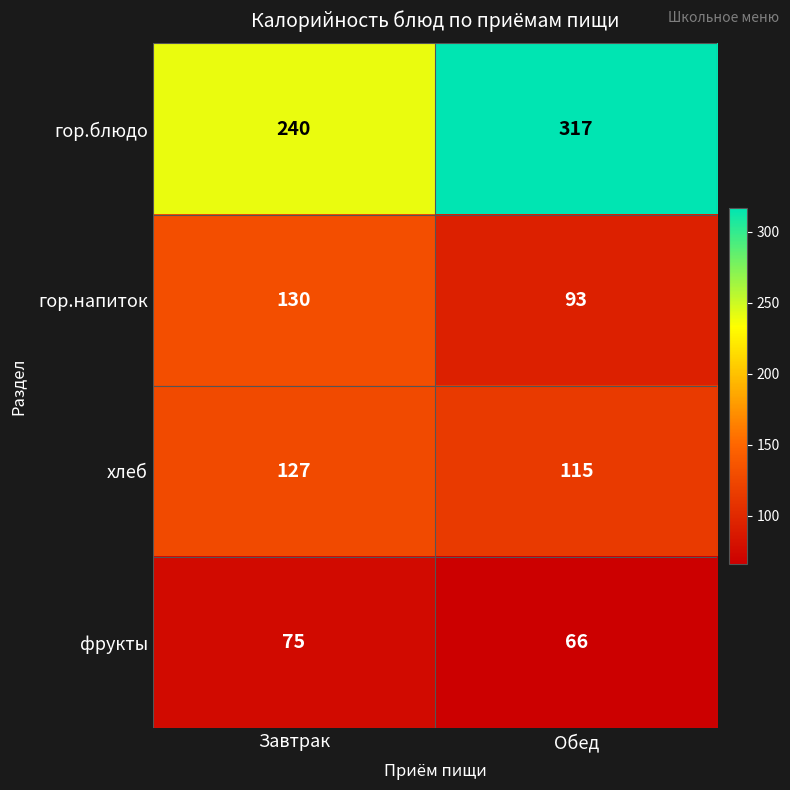

At how many categories does at least one series exceed 245?

1